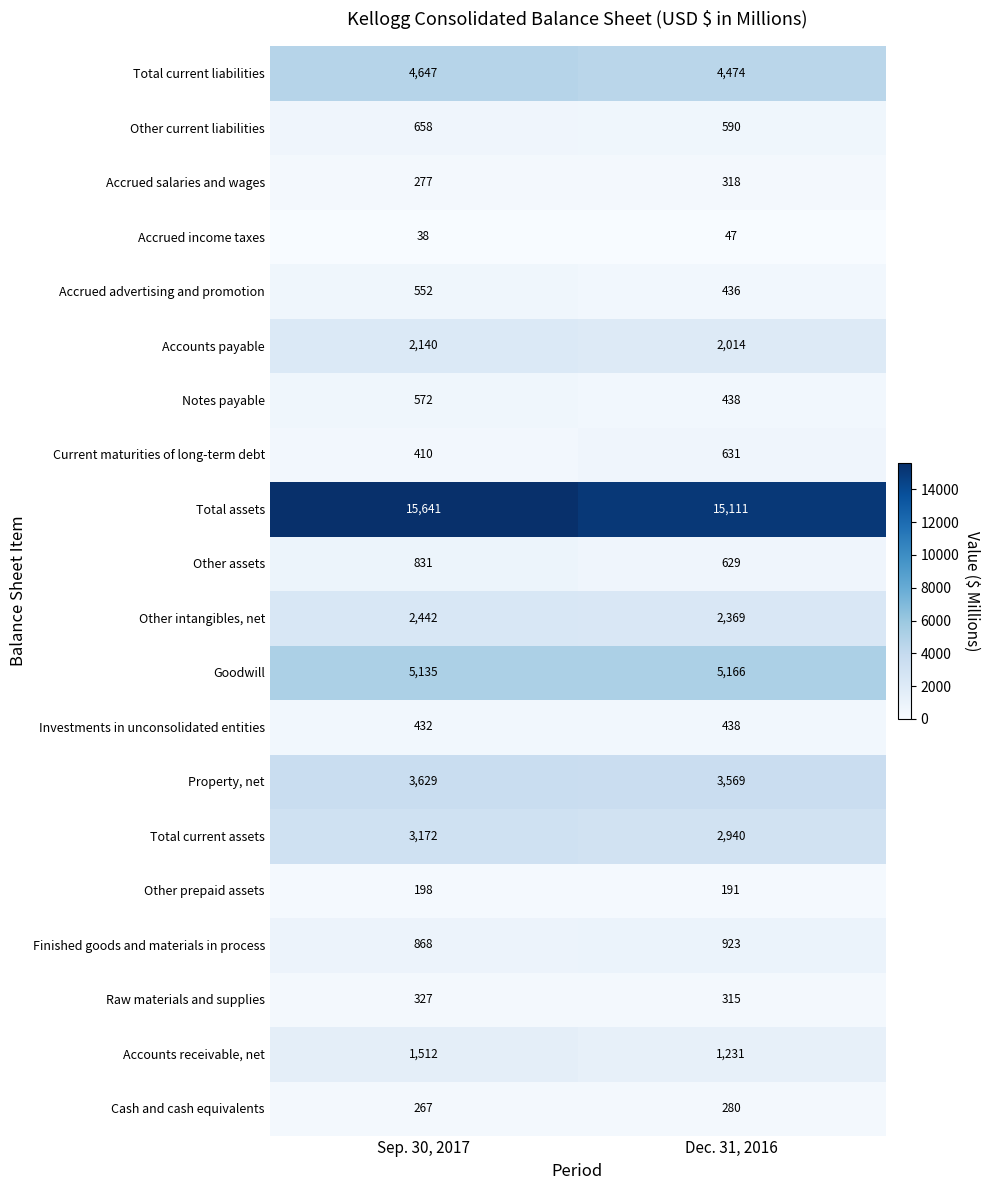

Rank the categories by Investments in unconsolidated entities value from highest to lowest.

Dec. 31, 2016, Sep. 30, 2017